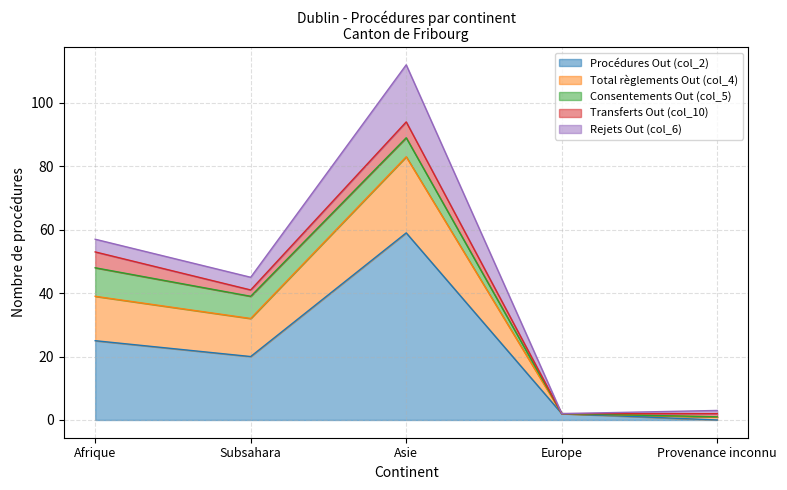

Reading left to right, transcribe all the data shown in this chart.

Procédures Out (col_2): 25	20	59	2	0
Total règlements Out (col_4): 14	12	24	0	1
Consentements Out (col_5): 9	7	6	0	0
Transferts Out (col_10): 5	2	5	0	1
Rejets Out (col_6): 4	4	18	0	1